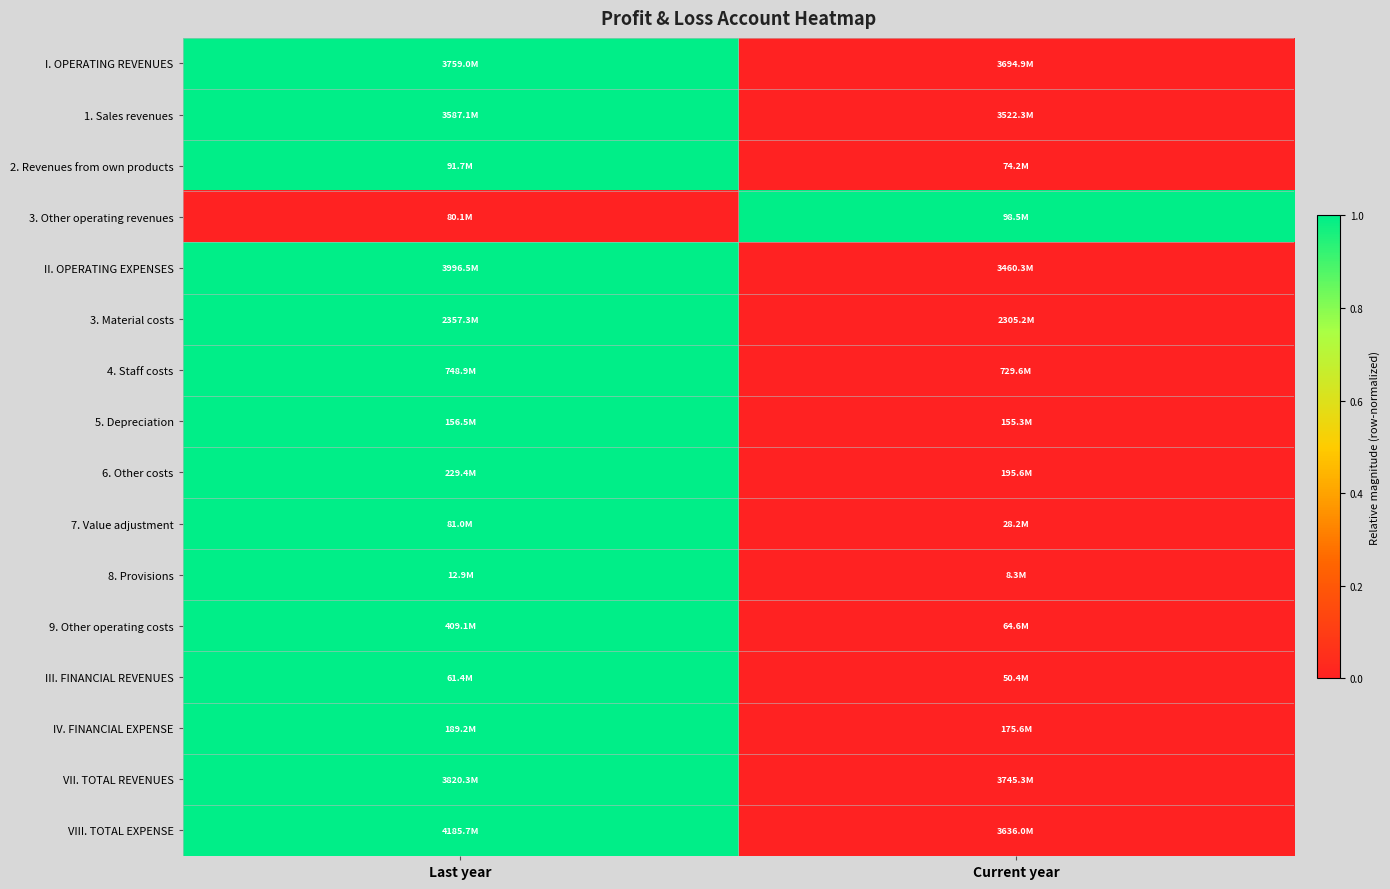

Which has a higher value, Last year or Current year?

Last year